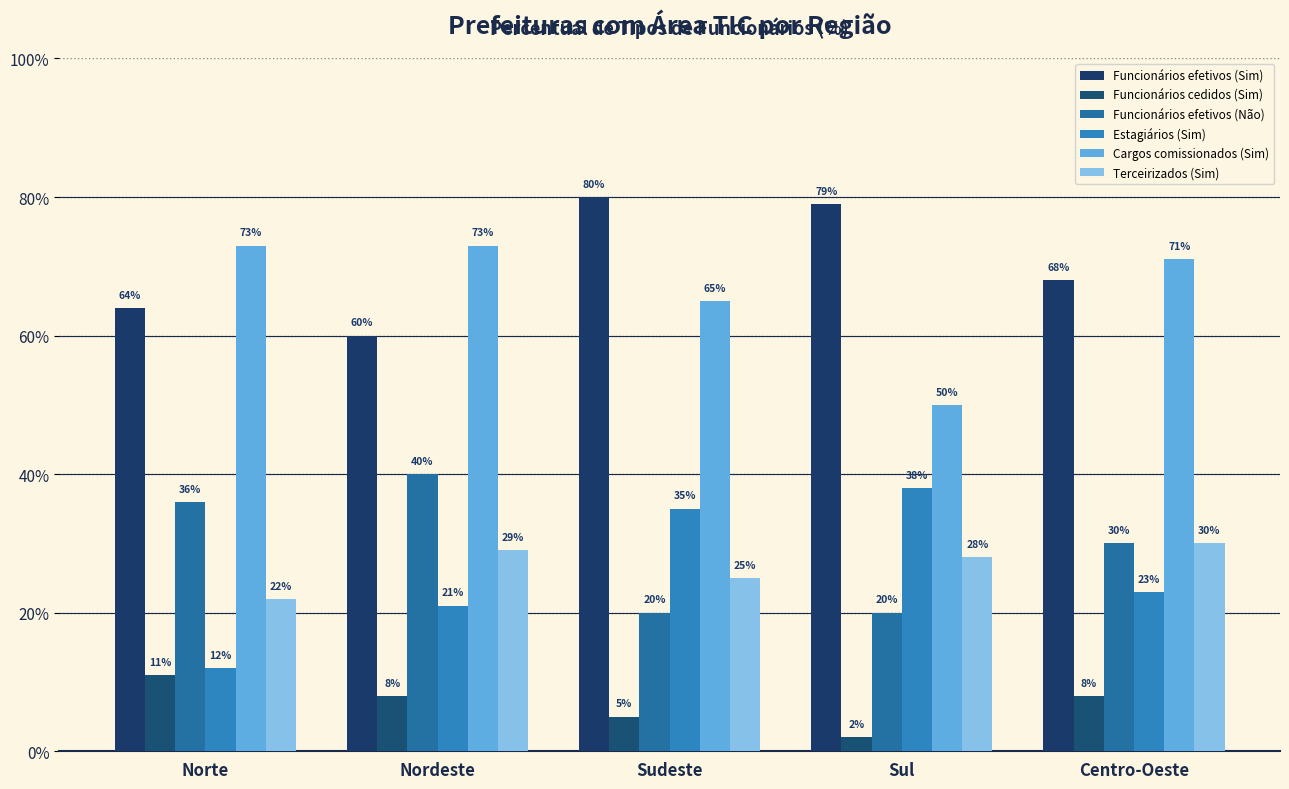

Which category has the lowest value in the Cargos comissionados (Sim) series?

Sul